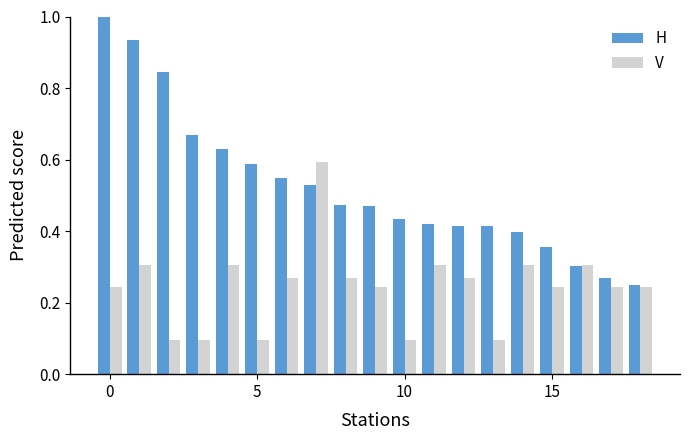

At how many categories does at least one series exceed 0?

19